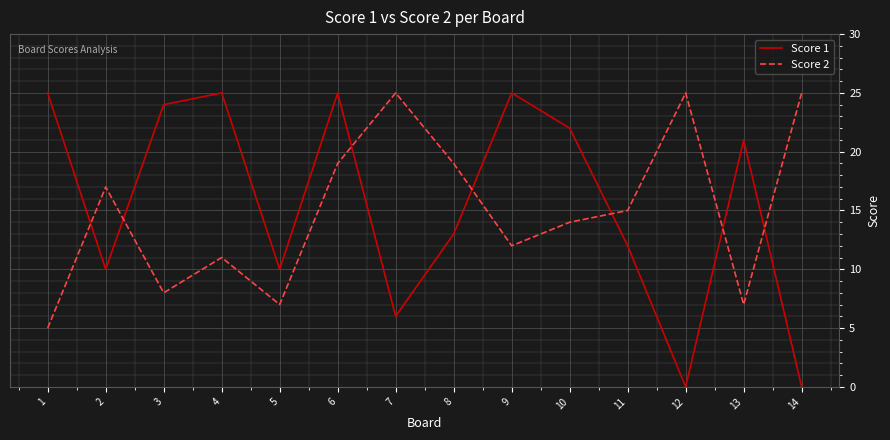

Reading right to left, what are all the values shown in this chart?

Score 1: 14=0	13=21	12=0	11=12	10=22	9=25	8=13	7=6	6=25	5=10	4=25	3=24	2=10	1=25
Score 2: 14=25	13=7	12=25	11=15	10=14	9=12	8=19	7=25	6=19	5=7	4=11	3=8	2=17	1=5